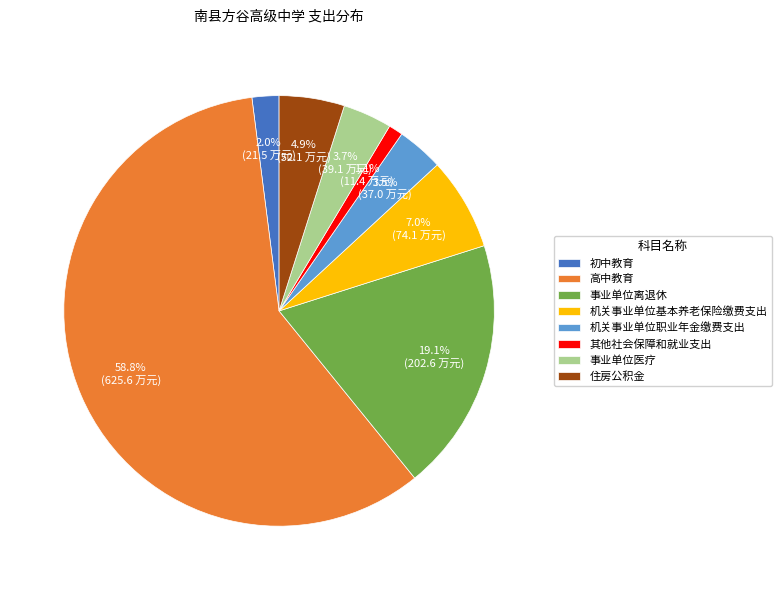

Which has a higher value, 其他社会保障和就业支出 or 高中教育?

高中教育